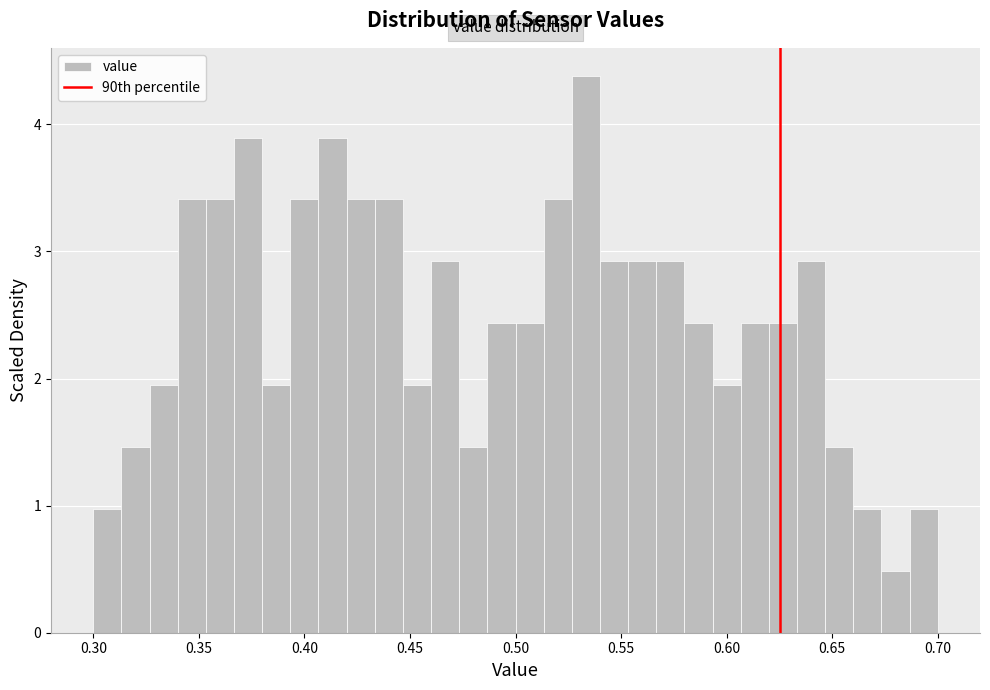

Around what value on the x-axis is the tallest bar? Give the approximate position of its centre, as read against the axis.

0.535